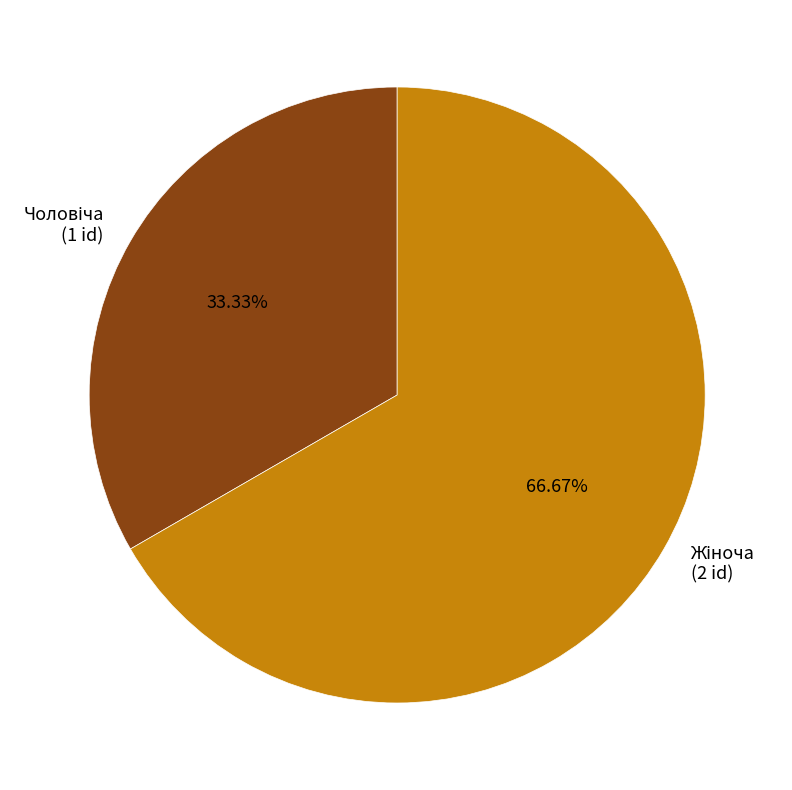

Count the number of slices in the pie.

2